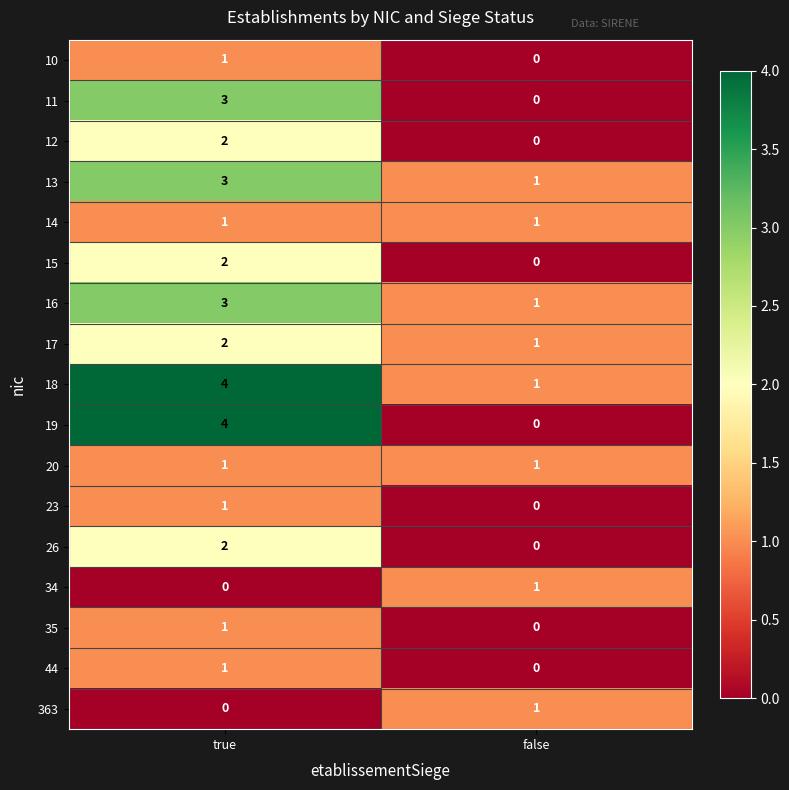

At which category is the sum across all series the highest?

true